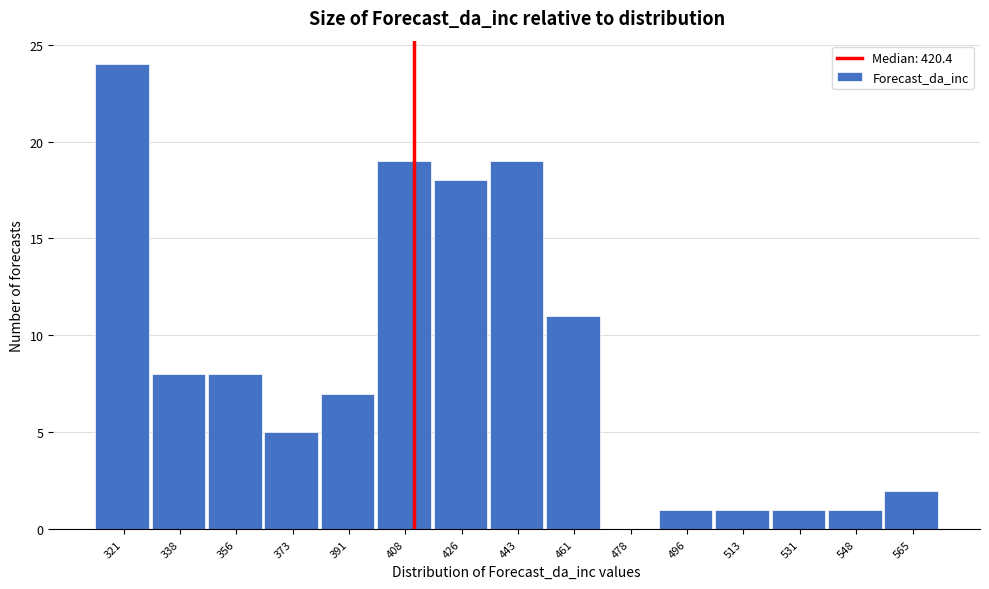

Reading left to right, transcribe all the data shown in this chart.

321=24	338=8	356=8	373=5	391=7	408=19	426=18	443=19	461=11	478=0	496=1	513=1	531=1	548=1	565=2